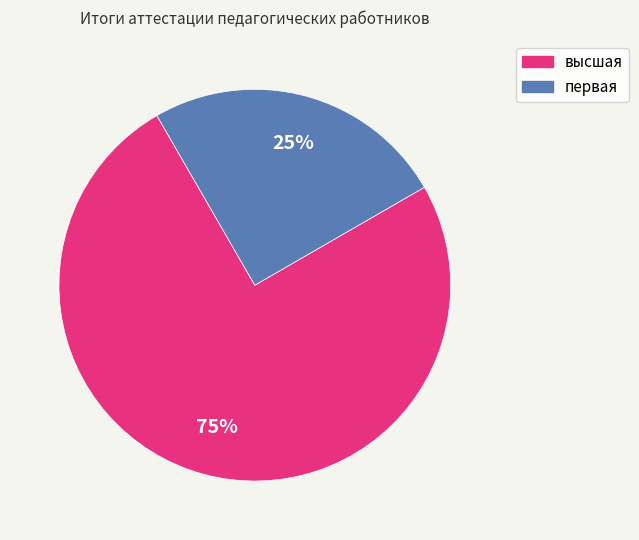

How many segments does this pie chart have?

2